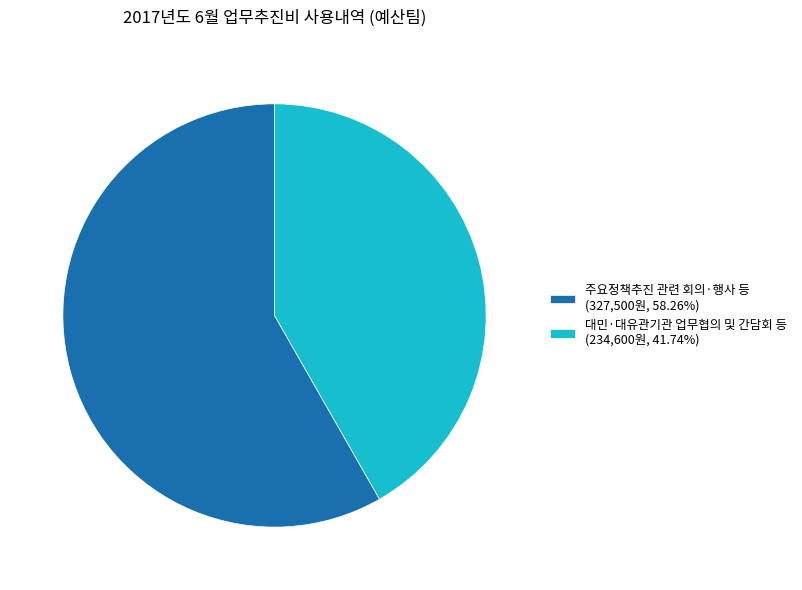

What is the smallest slice in the pie chart?

대민·대유관기관 업무협의 및 간담회 등